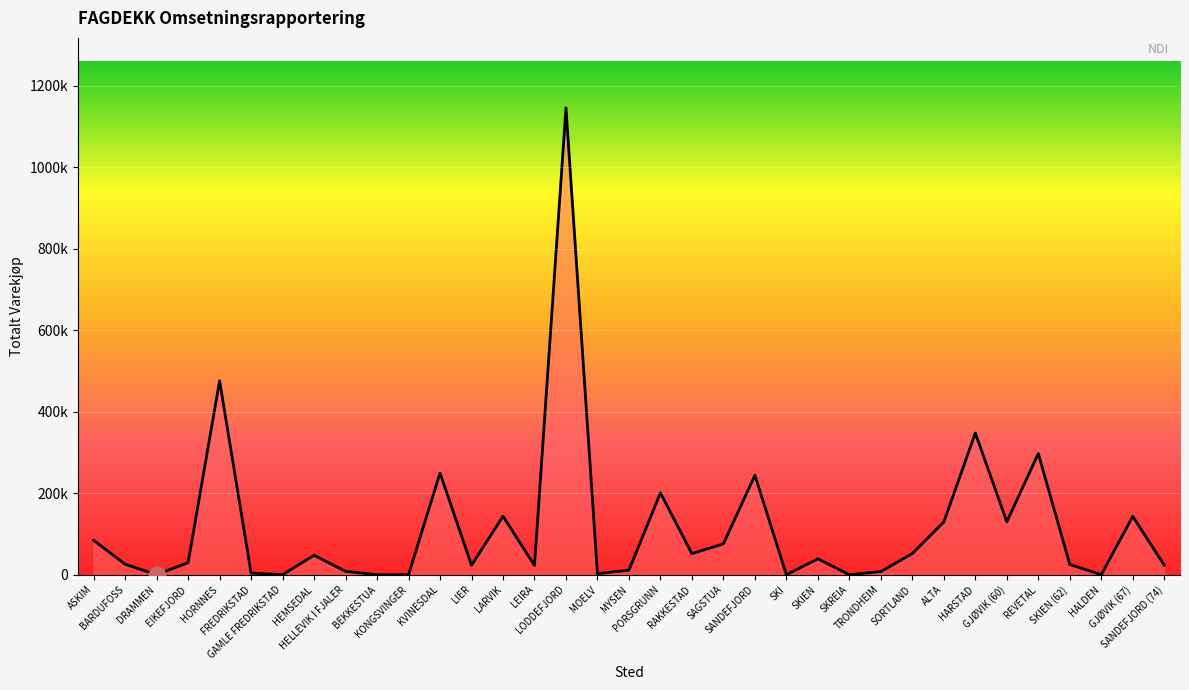

Does the chart display data point markers on the line(s)?

No